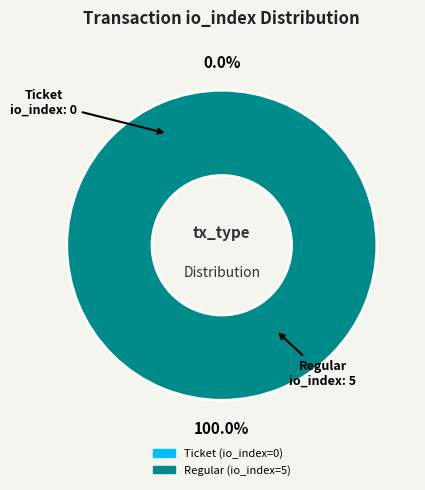

How many slices are in this pie chart?

2